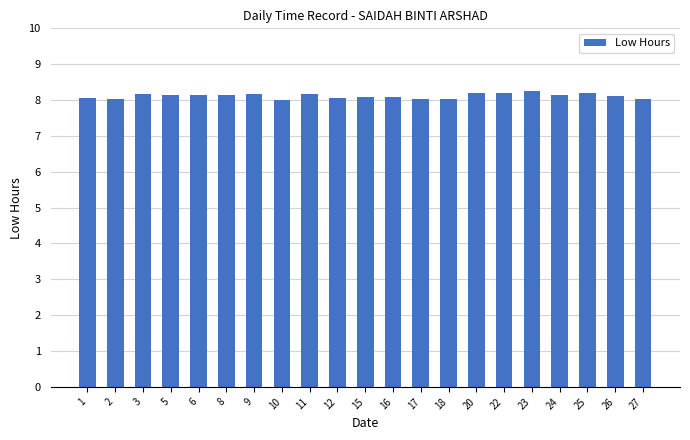

What is the maximum value shown in the chart?

8.3